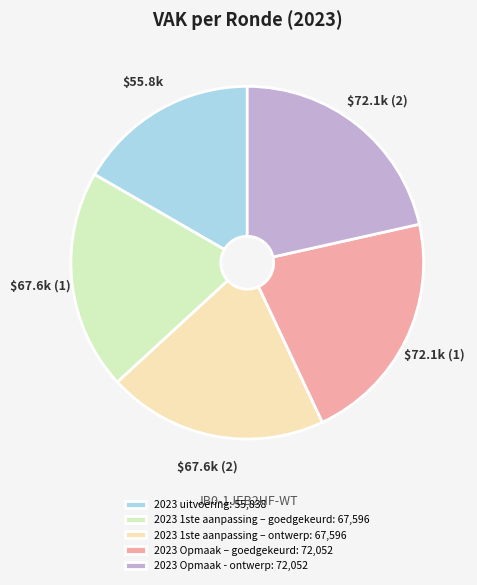

Do 2023 Opmaak - ontwerp: 72,052 and 2023 Opmaak – goedgekeurd: 72,052 together represent more than half of the pie?

No